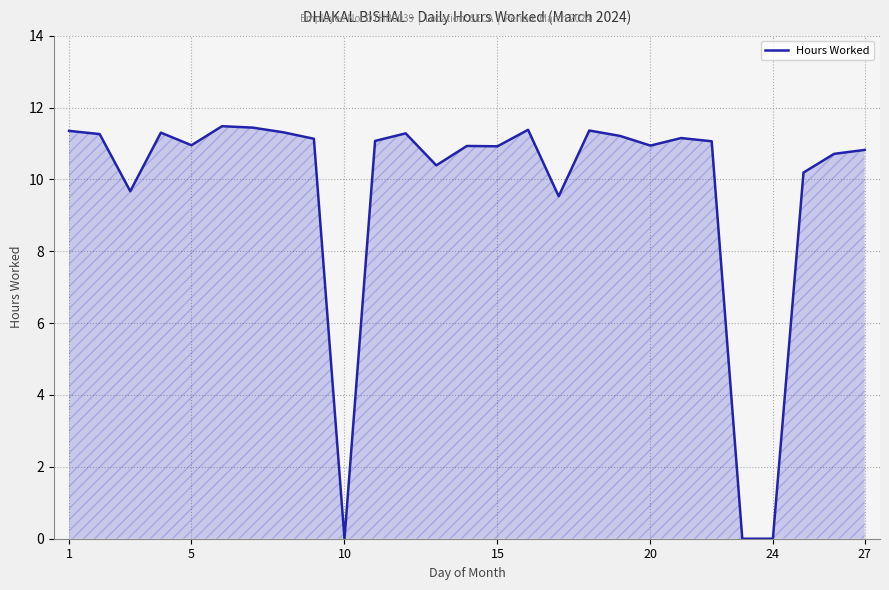

What is the difference between the maximum and minimum values?

11.5